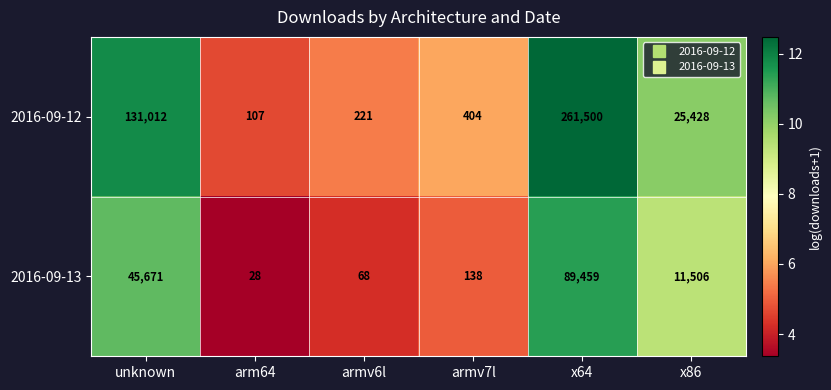

At unknown, list the series in order from smallest to largest.

2016-09-13, 2016-09-12